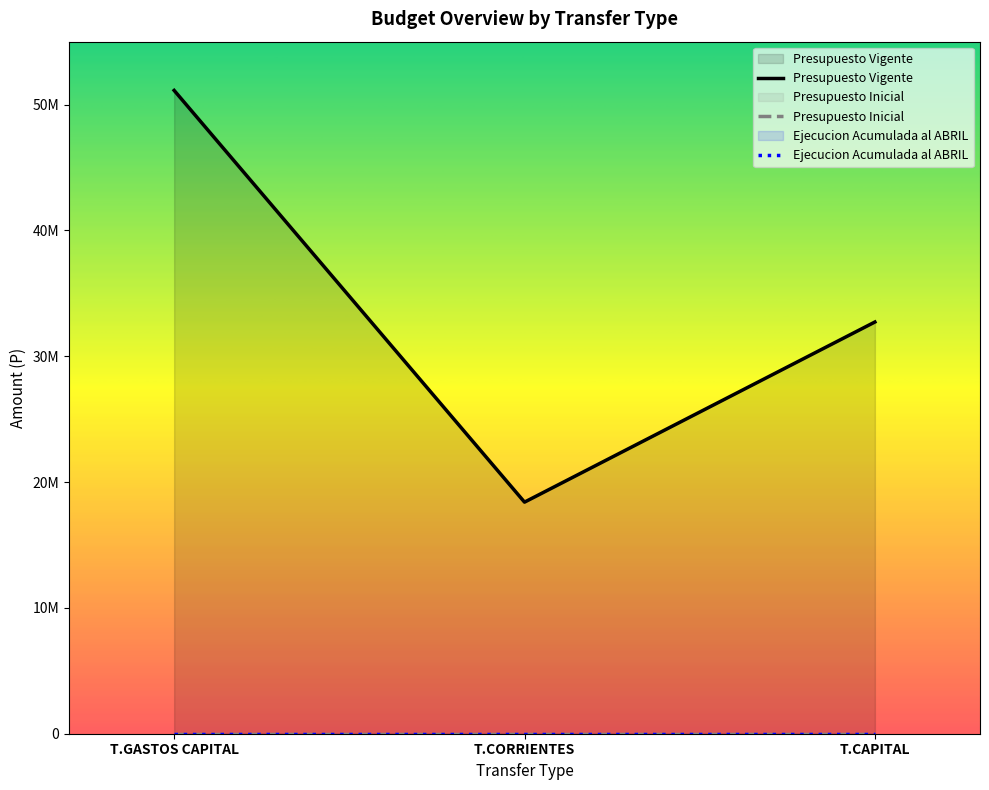

What is the average value of the Presupuesto Vigente series?

34083333